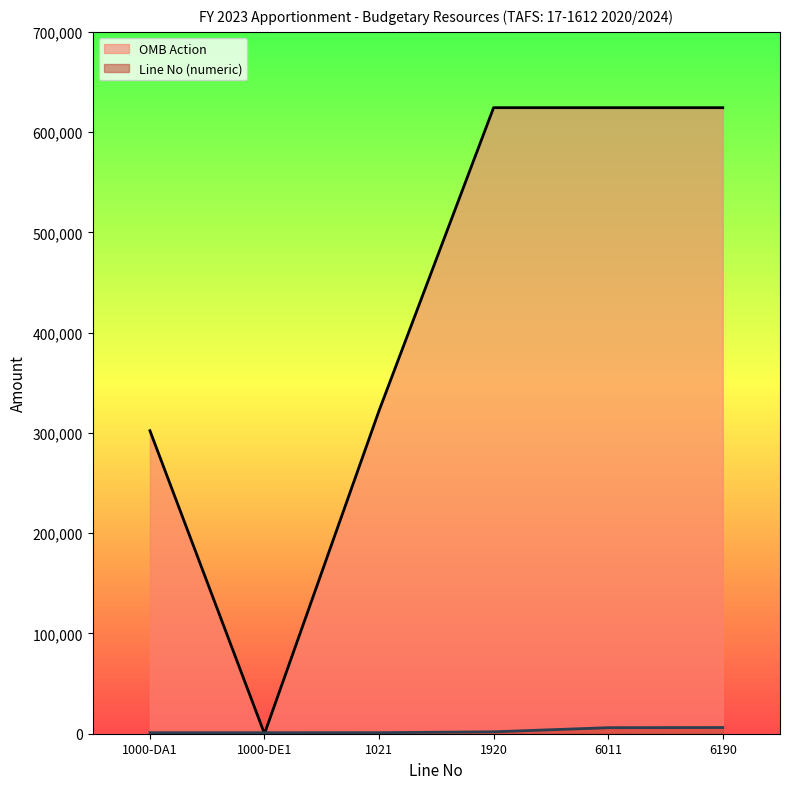

Which category has the highest value in the Line No (numeric) series?

6190